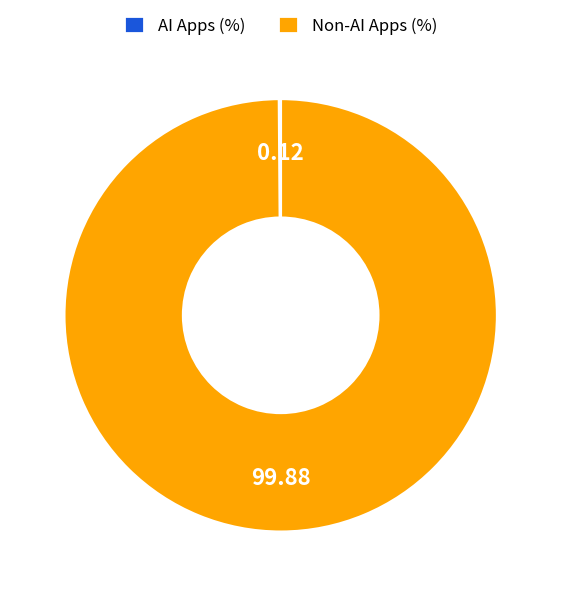

Does any single category account for the majority?

Yes